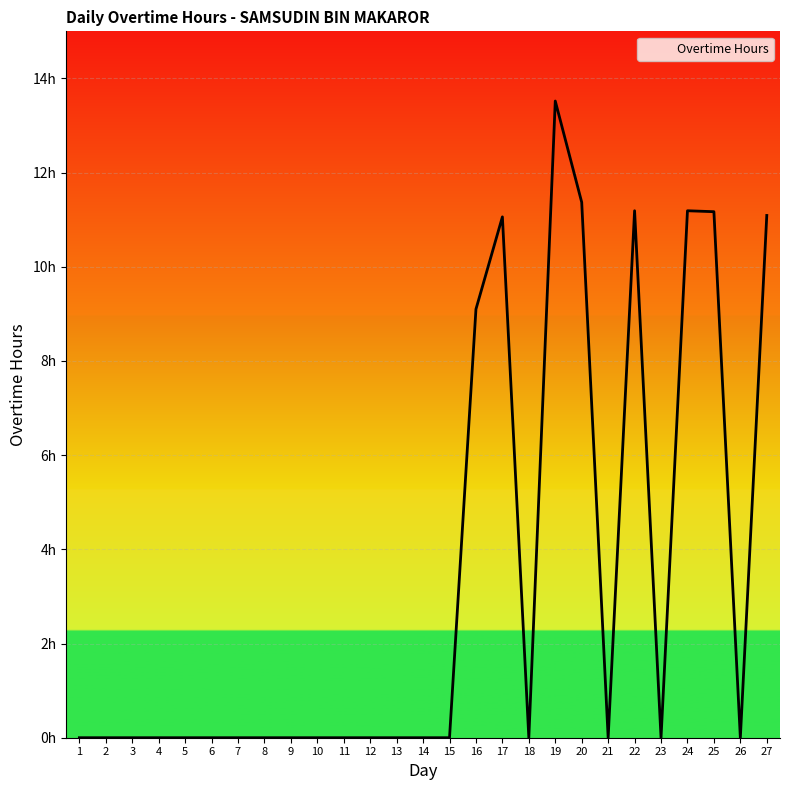

Rank the categories by value from lowest to highest.

1, 2, 3, 4, 5, 6, 7, 8, 9, 10, 11, 12, 13, 14, 15, 18, 21, 23, 26, 16, 17, 27, 25, 22, 24, 20, 19